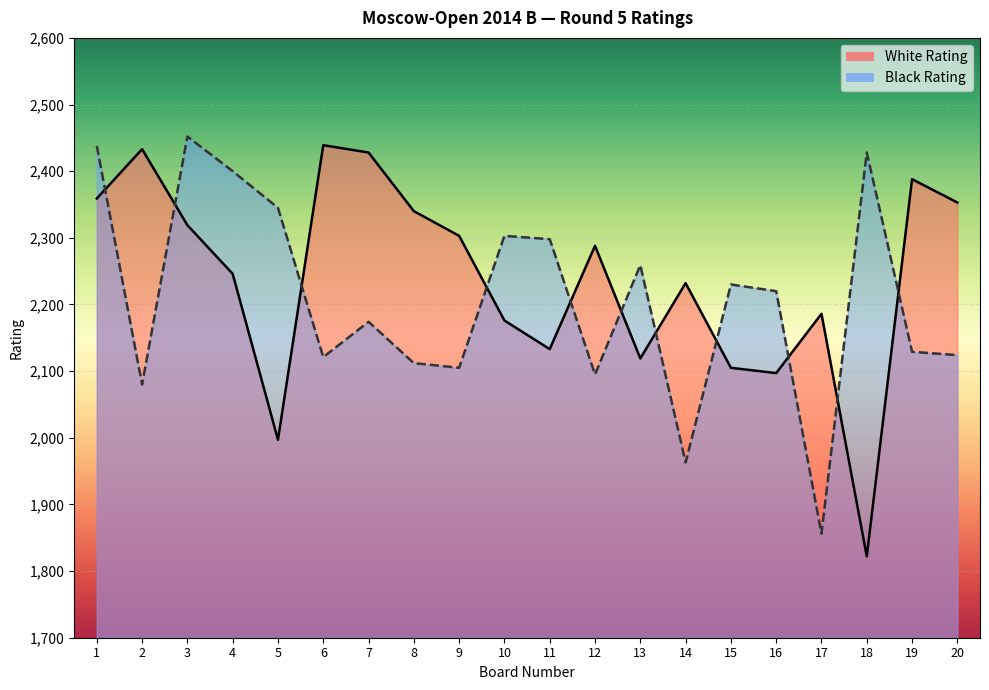

What is the sum of the White Rating values at 18 and 6?

4261